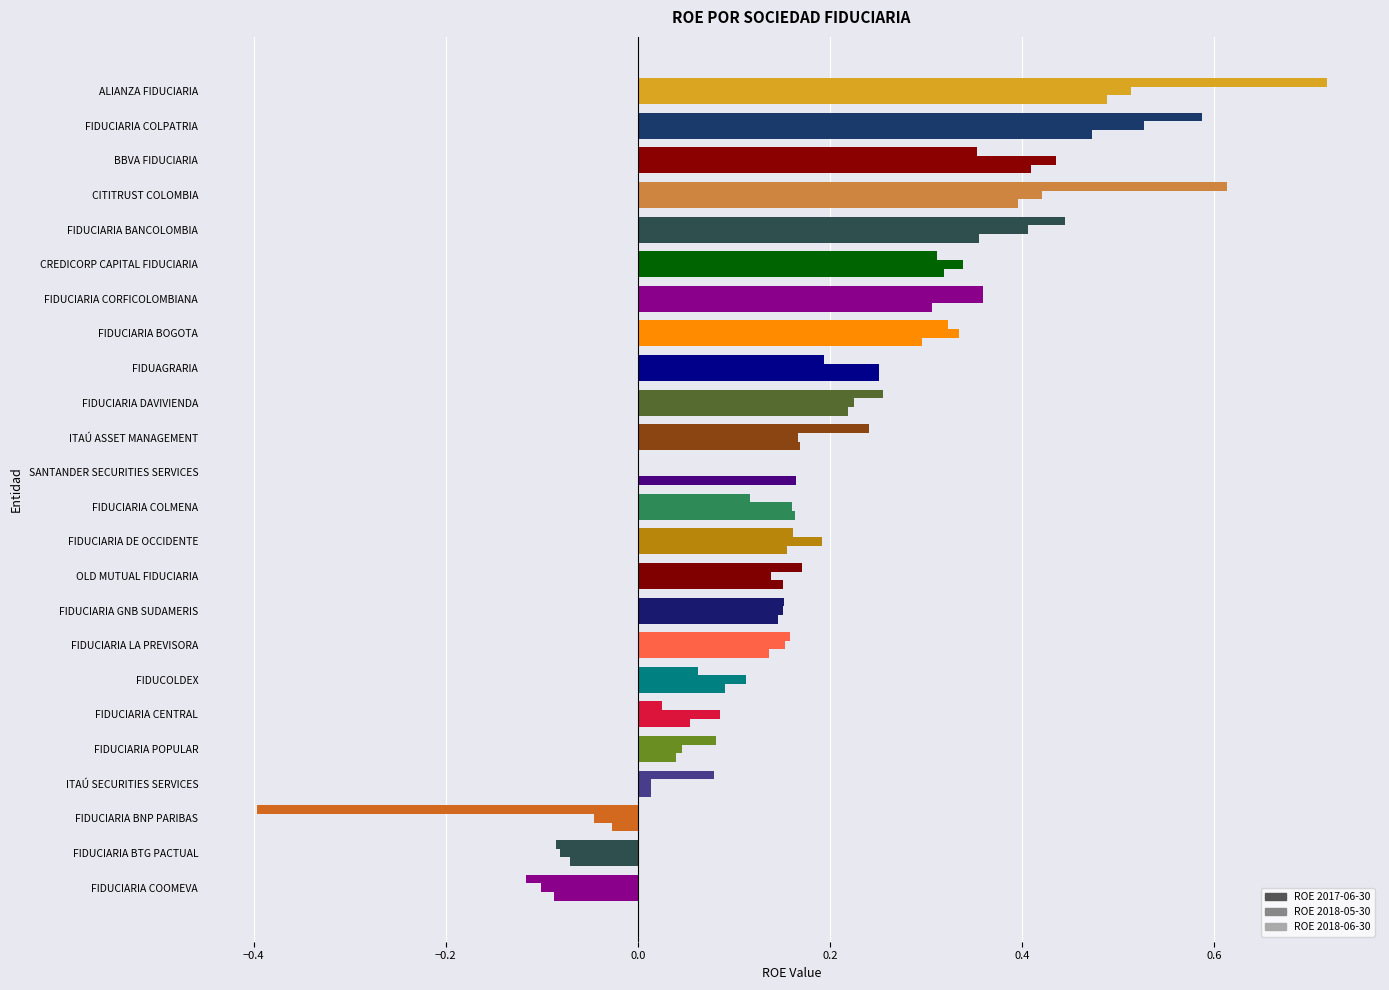

How many values in the ROE 2018-06-30 series exceed 0?

21